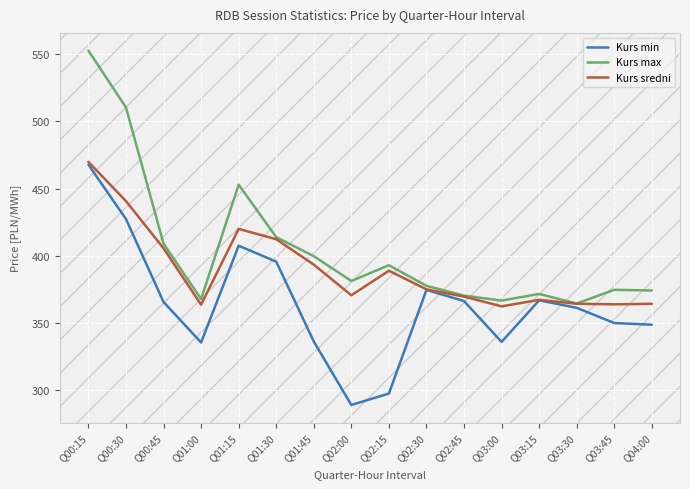

Between Q00:15 and Q00:45, which series saw the biggest shift?

Kurs max